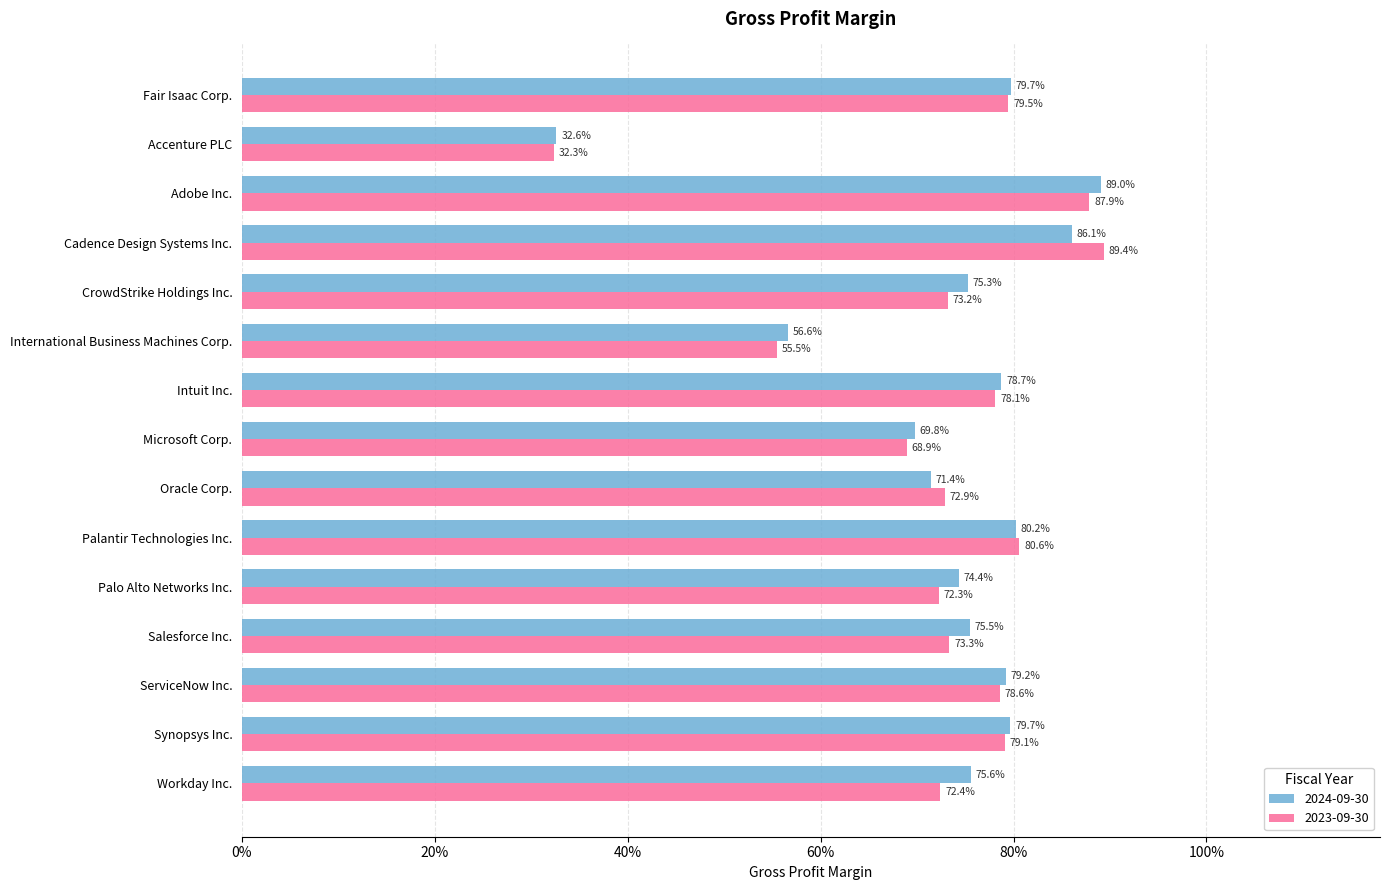

What are all the series names shown in the legend?

2024-09-30, 2023-09-30